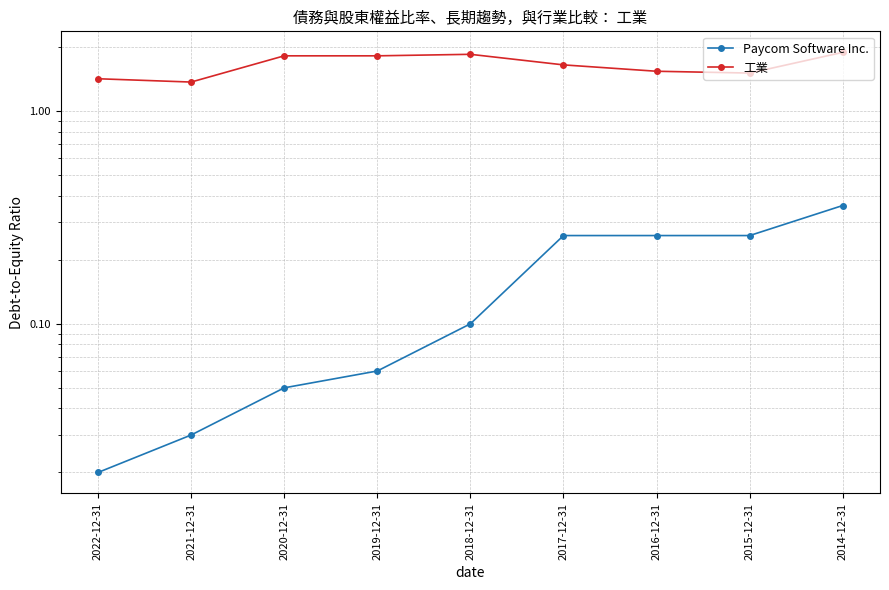

How many 工業 values are between 1 and 2?

9